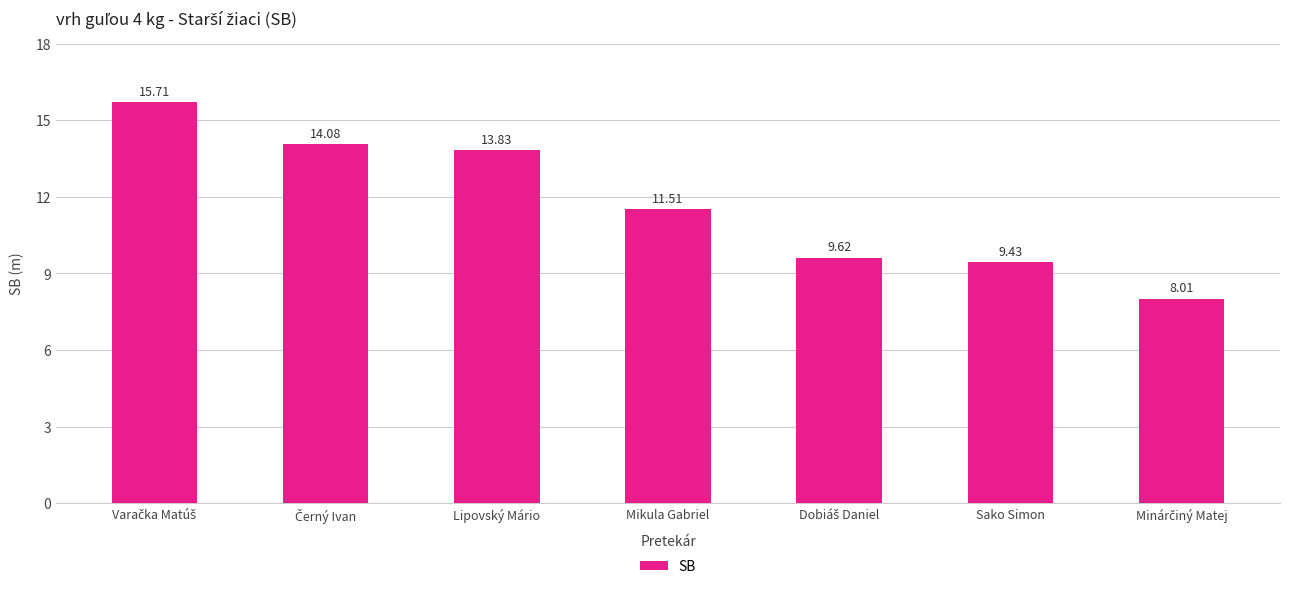

What is the difference between the maximum and minimum values?

7.7